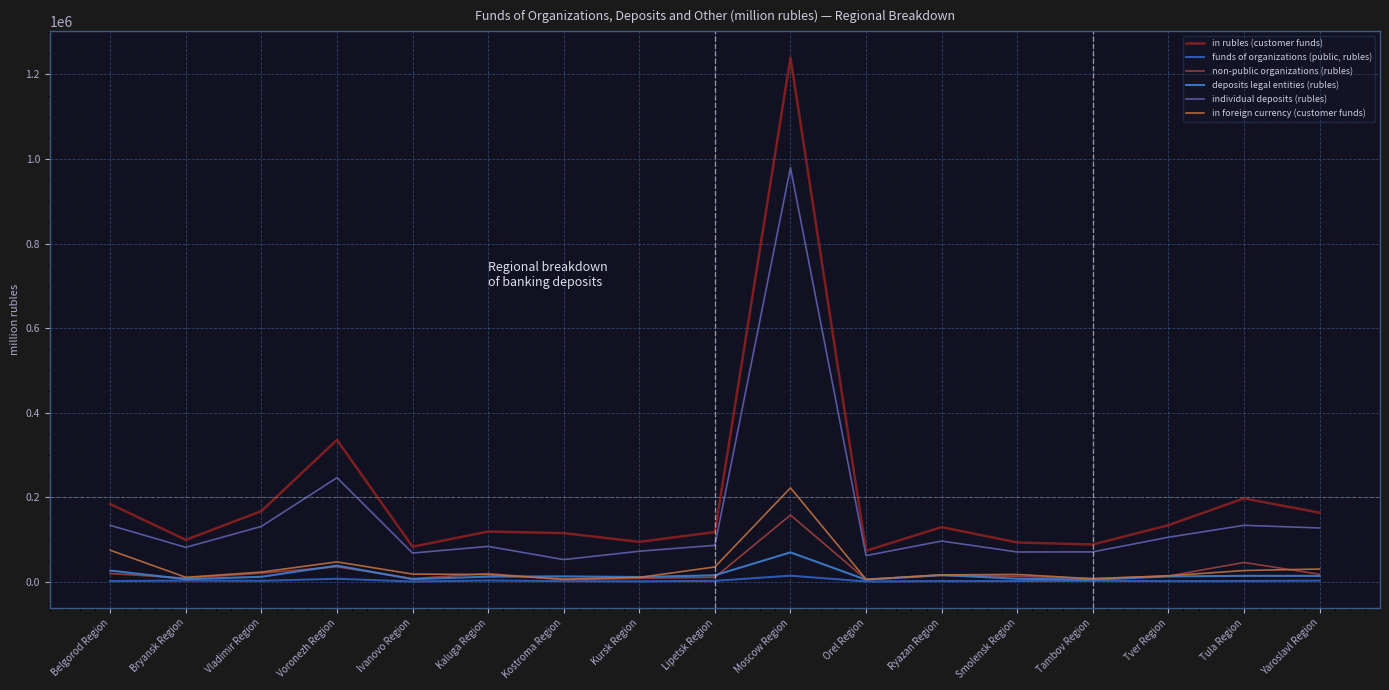

How many series are shown in this chart?

6